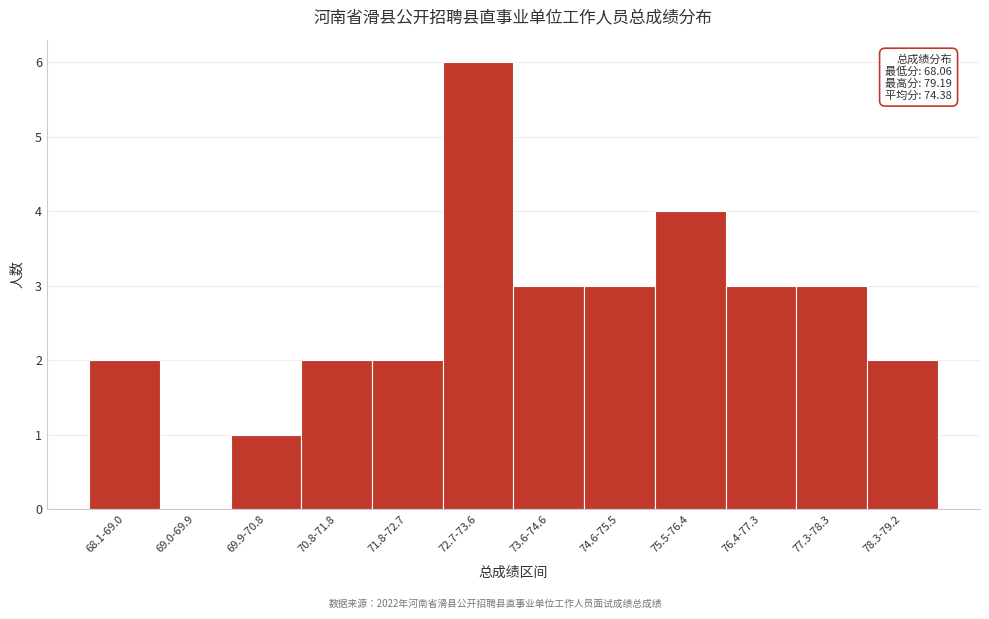

Reading left to right, what are all the values shown in this chart?

68.1-69.0=2	69.0-69.9=0	69.9-70.8=1	70.8-71.8=2	71.8-72.7=2	72.7-73.6=6	73.6-74.6=3	74.6-75.5=3	75.5-76.4=4	76.4-77.3=3	77.3-78.3=3	78.3-79.2=2